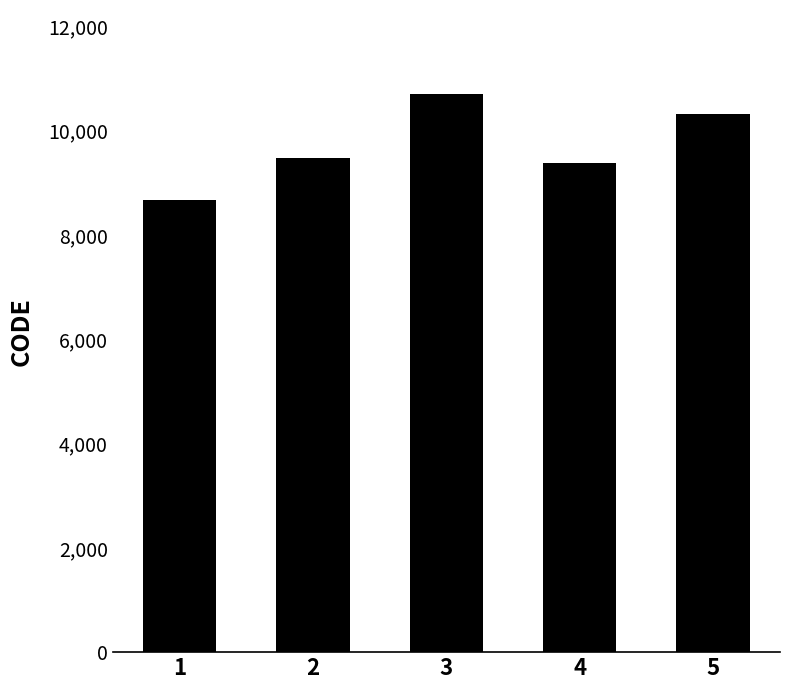

At which label is the value closest to 9691?

2